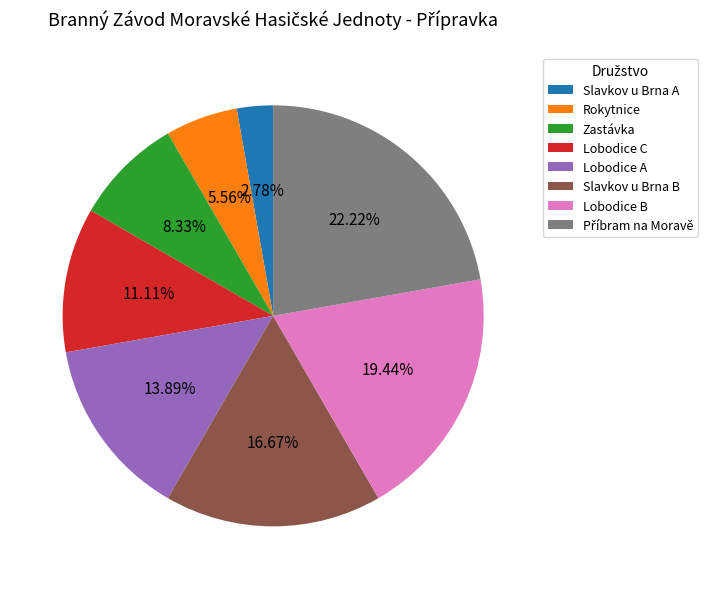

Does any single category account for the majority?

No